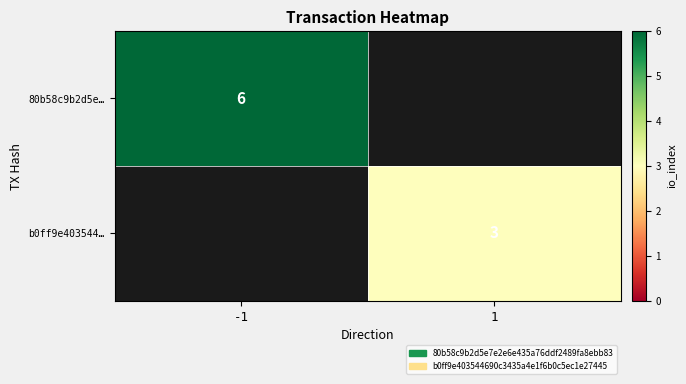

True or false: b0ff9e403544… has a value of 5 at 1.

False